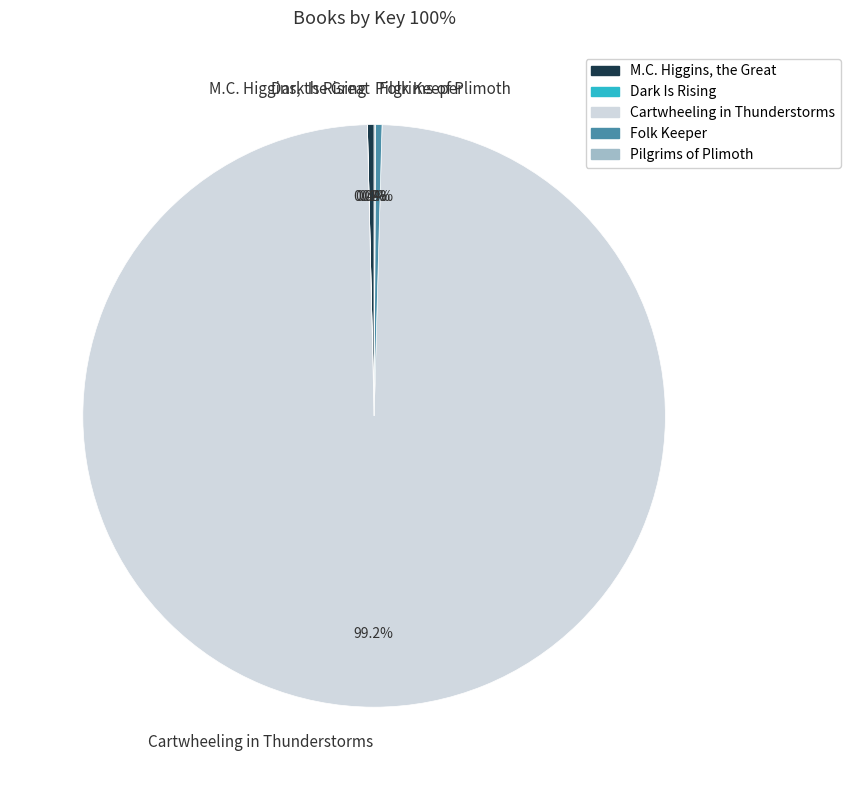

Which has a higher value, M.C. Higgins, the Great or Cartwheeling in Thunderstorms?

Cartwheeling in Thunderstorms